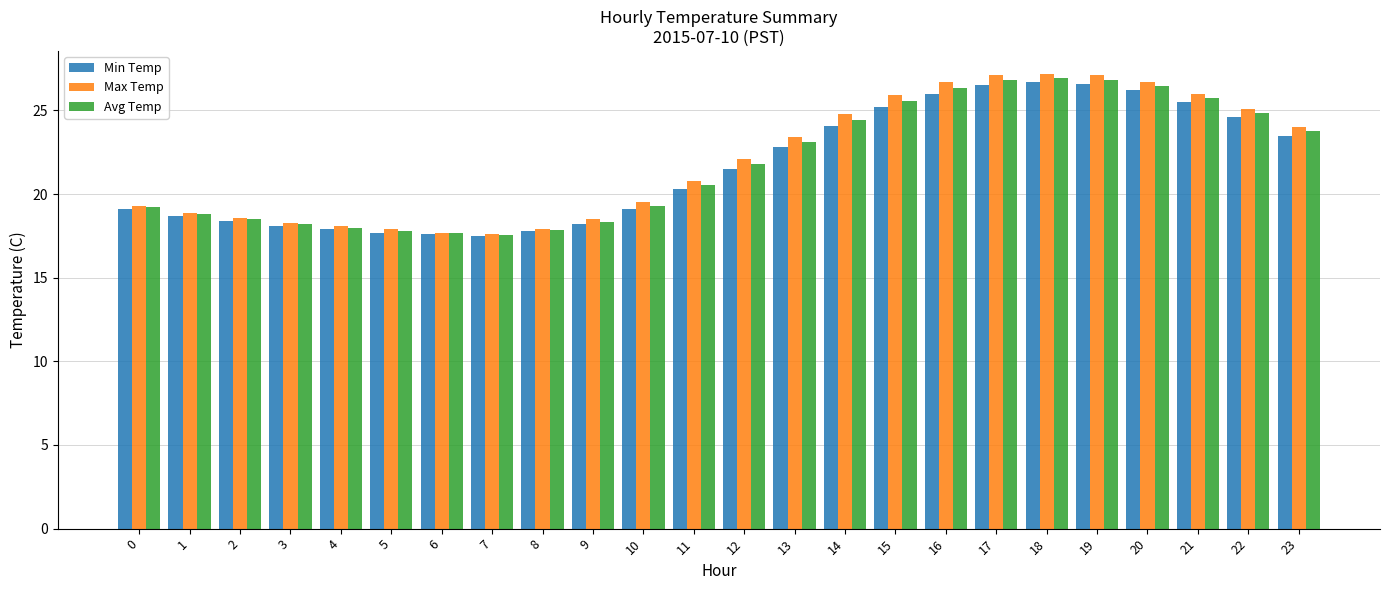

What is the average value of the Min Temp series?

21.7